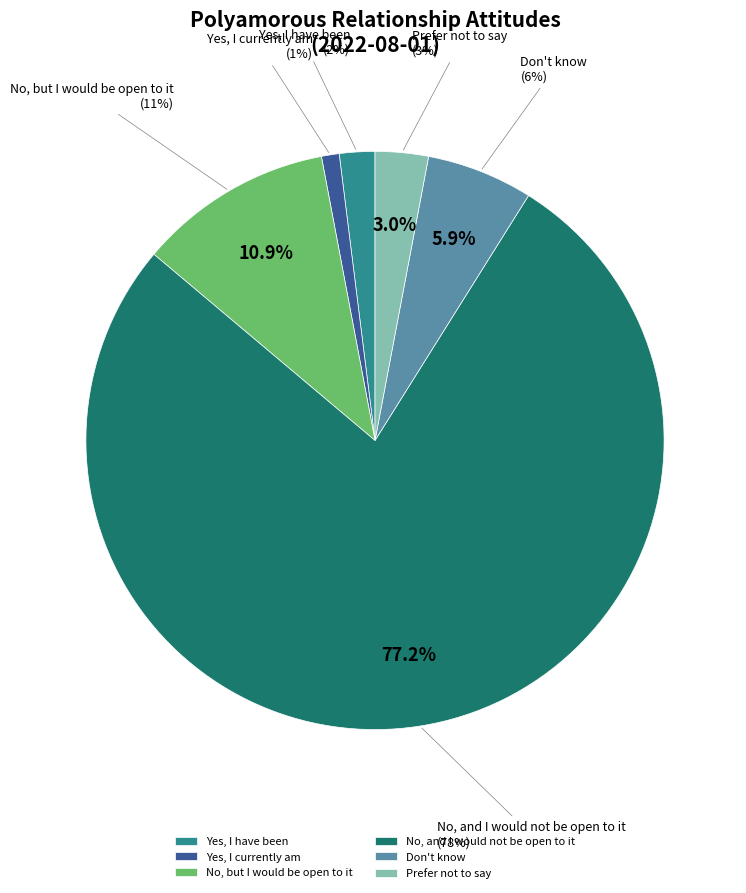

Which category has the biggest portion of the pie?

No, and I would not be open to it